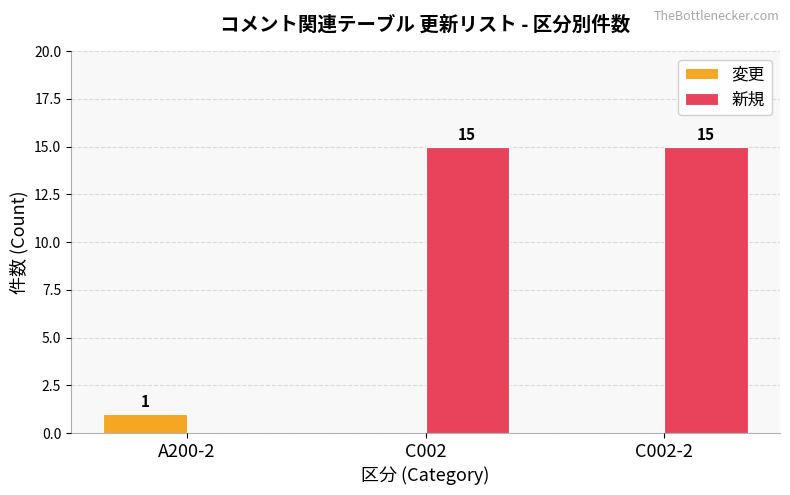

Reading right to left, list all the values displayed in this chart.

変更: C002-2=0	C002=0	A200-2=1
新規: C002-2=15	C002=15	A200-2=0